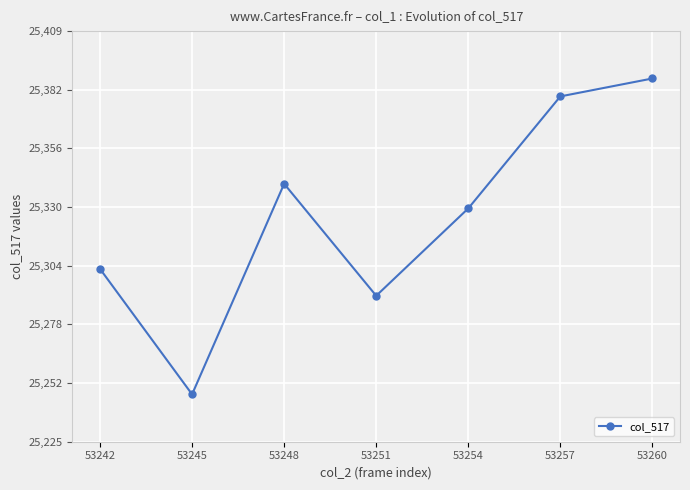

What is the greatest value displayed?

25388